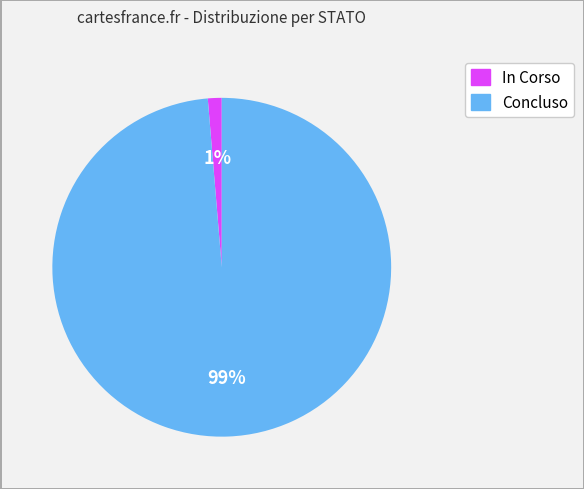

Is the sum of In Corso and Concluso greater than half?

Yes